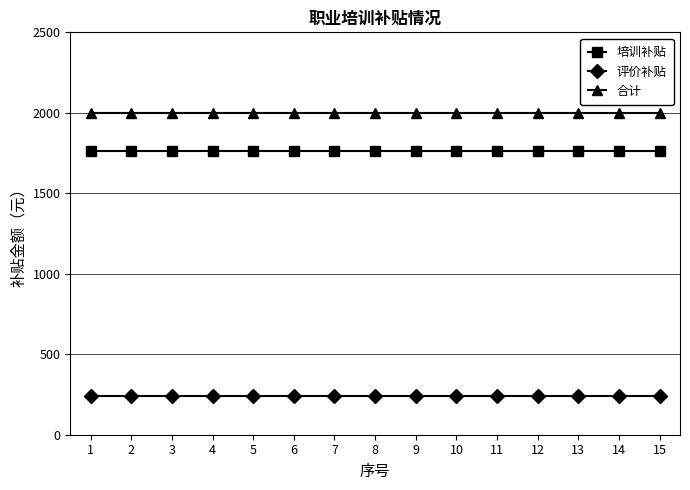

What are all the series names shown in the legend?

培训补贴, 评价补贴, 合计